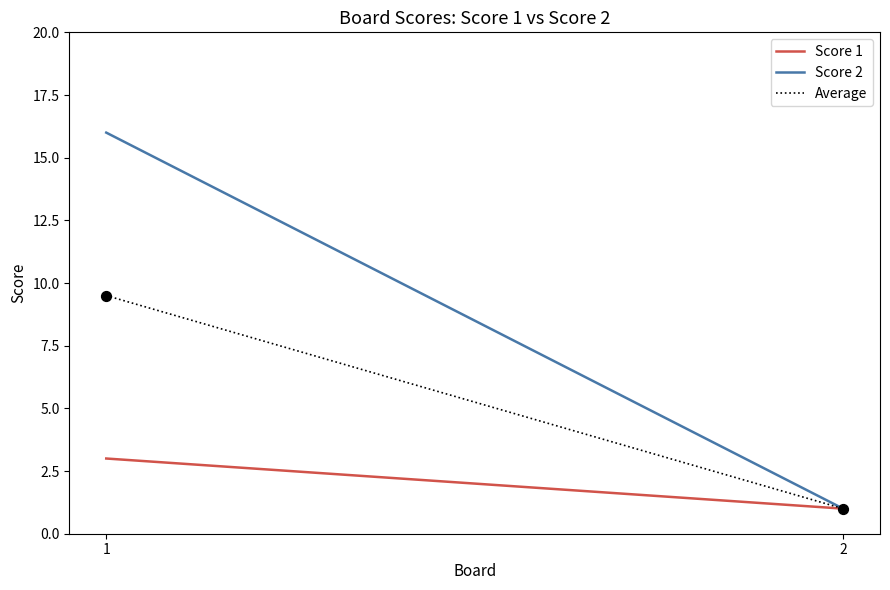

What is the range of X values (max minus min)?

1.0